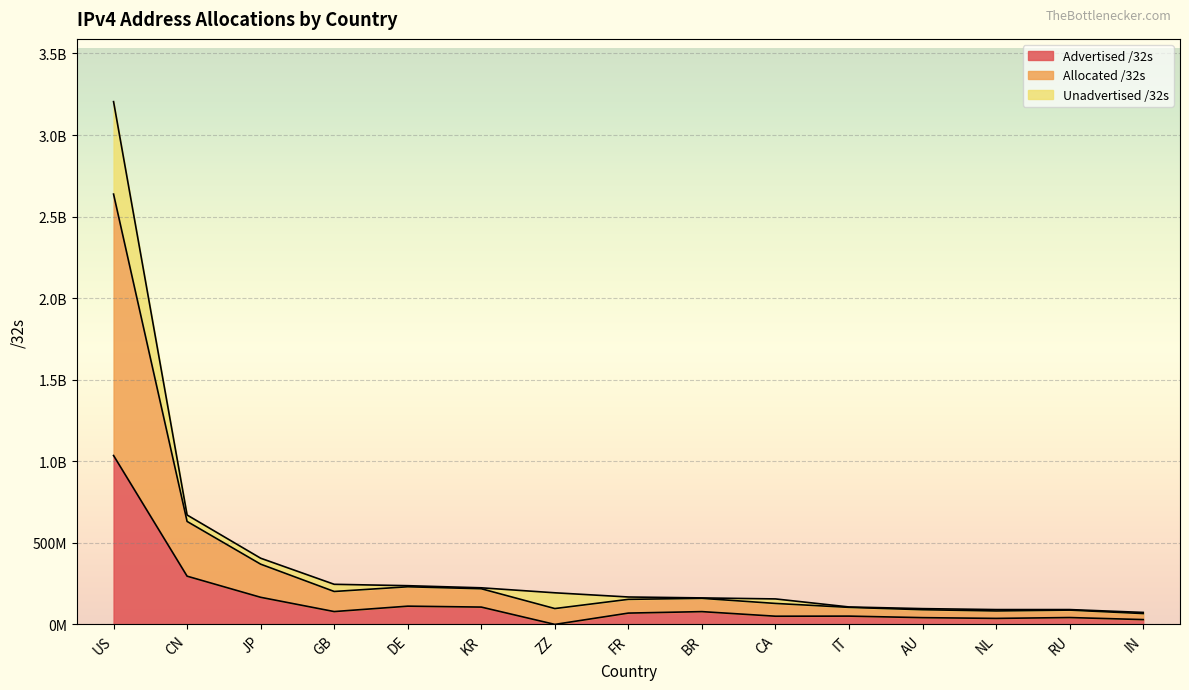

Which series changed the most between KR and CA?

Allocated /32s